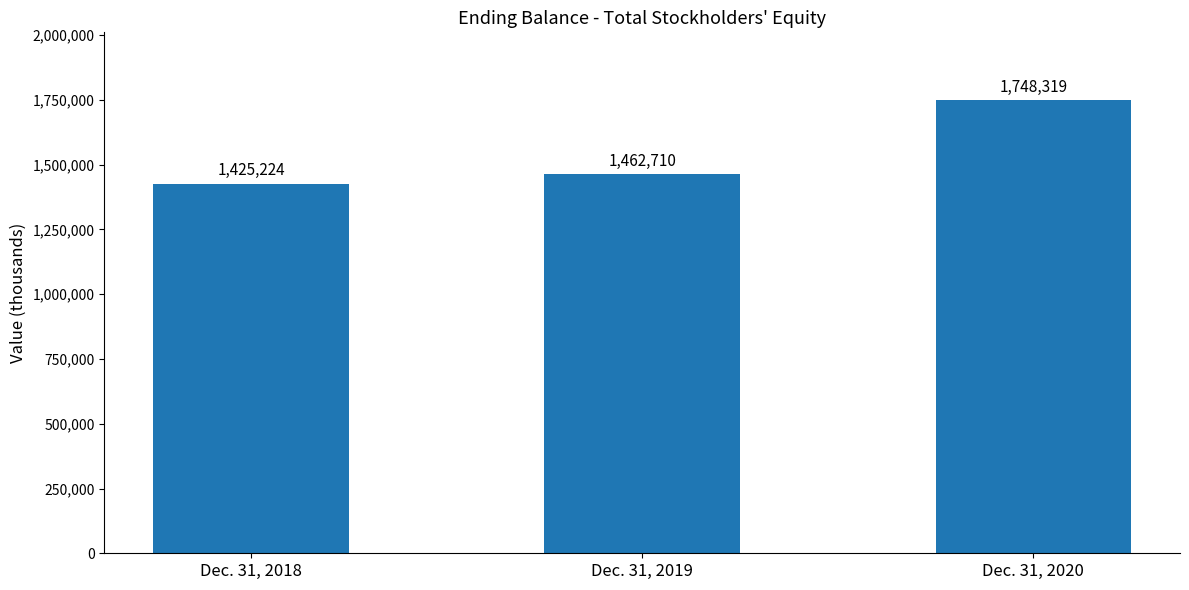

What is the approximate value at Dec. 31, 2020, to the nearest 50?

1748300